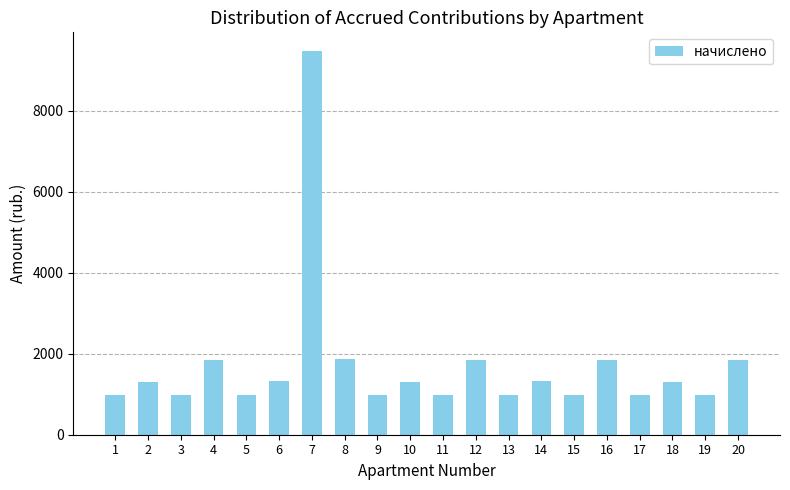

How many data points are above 1300?

10